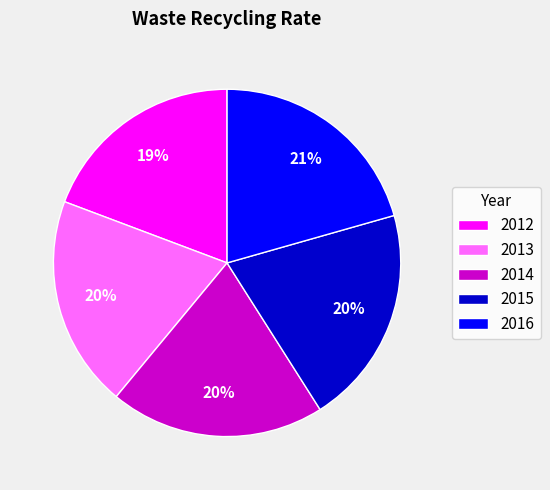

To the nearest percent, what percentage of the pie is 2013?

20%